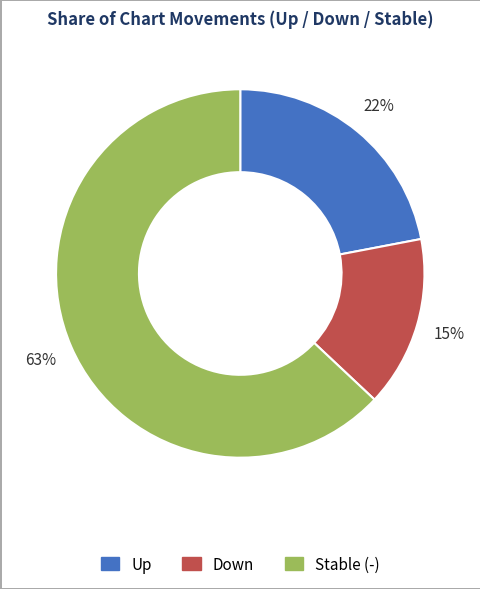

Which slice is the largest?

Stable (-)